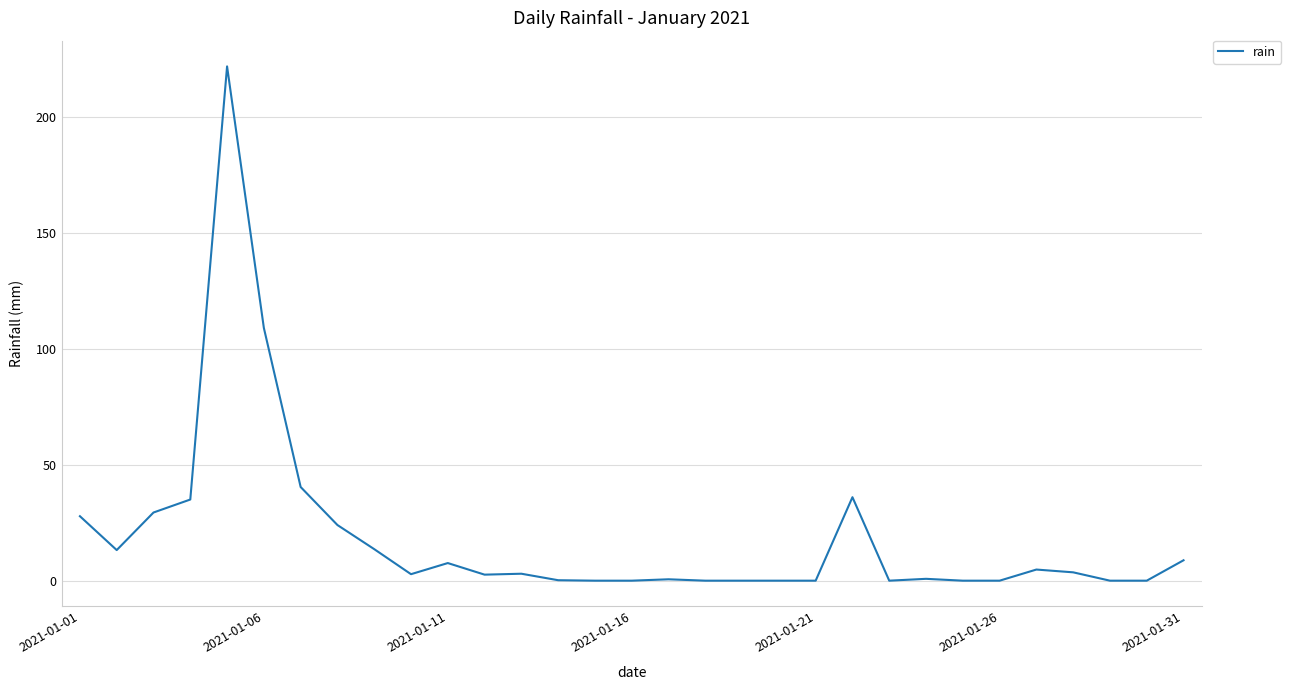

What is the maximum value shown in the chart?

221.8